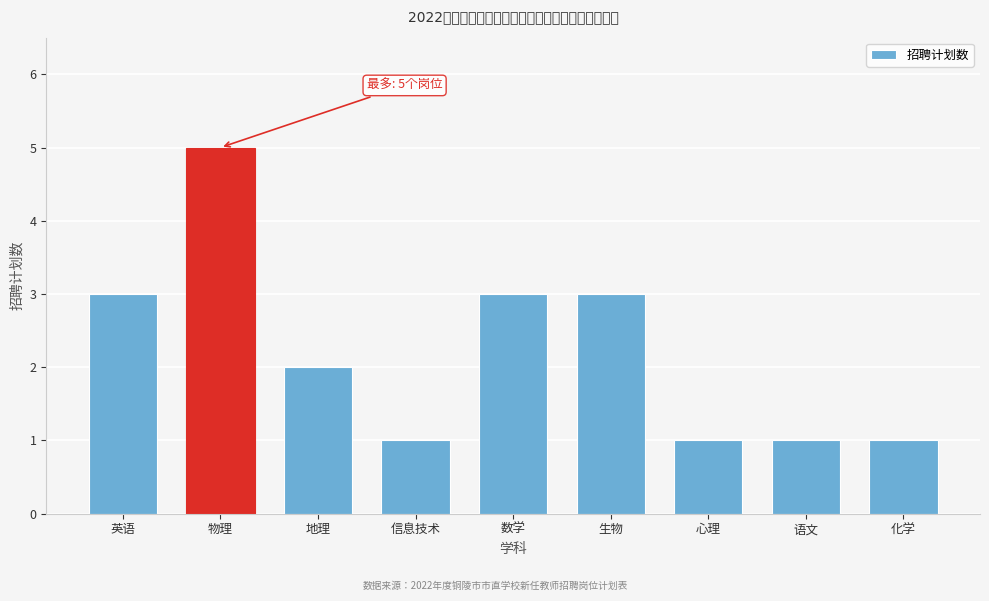

Reading left to right, what are all the values shown in this chart?

英语=3	物理=5	地理=2	信息技术=1	数学=3	生物=3	心理=1	语文=1	化学=1